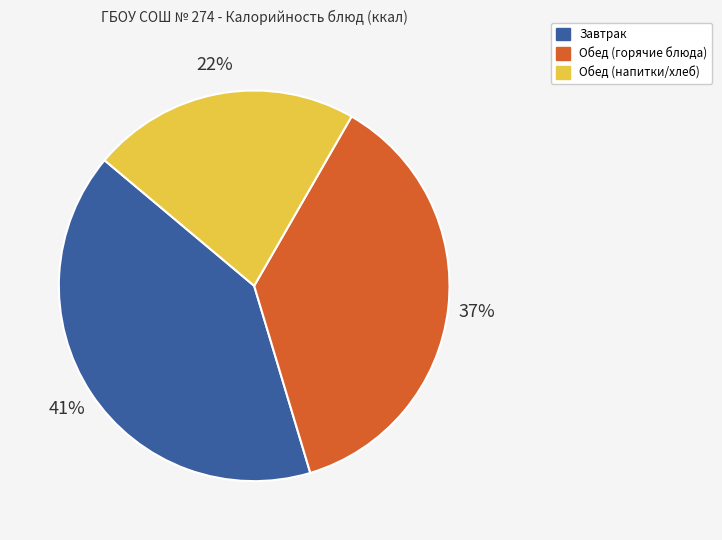

How many slices are in this pie chart?

3